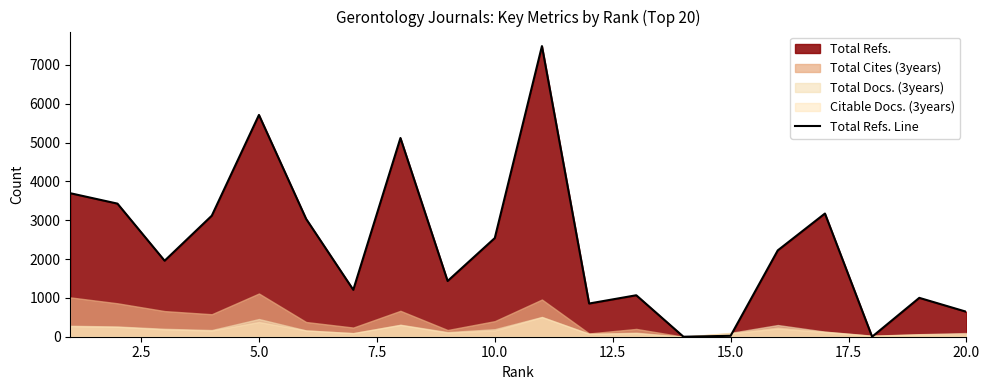

What is the maximum value for Total Refs. Line?

7485